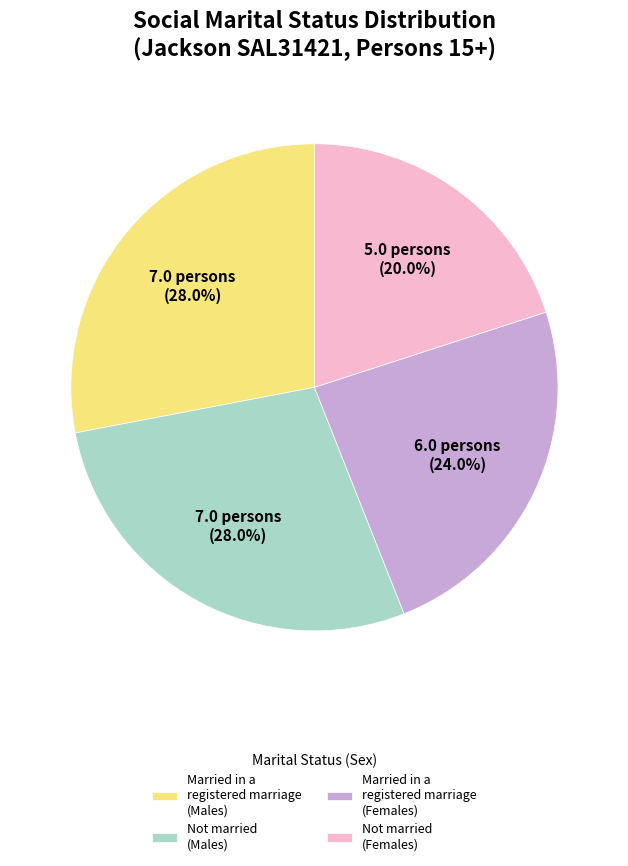

How much of the chart is everything except Married in a registered marriage (Males)?

72.0%